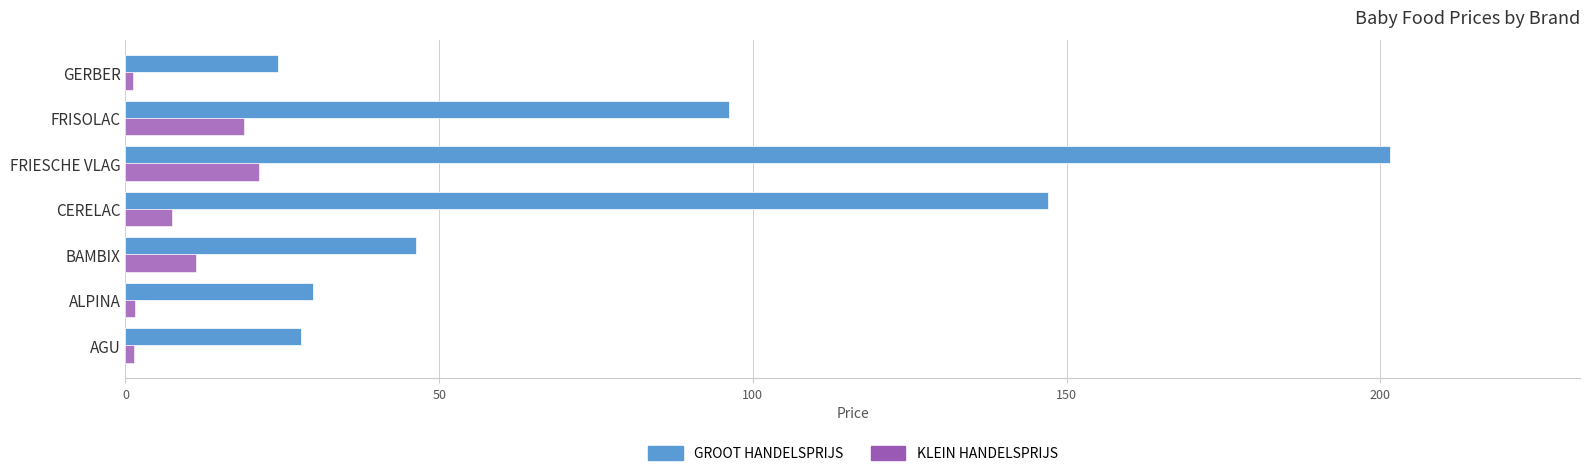

What is the difference between the second highest and second lowest values in the GROOT HANDELSPRIJS series?

119.1